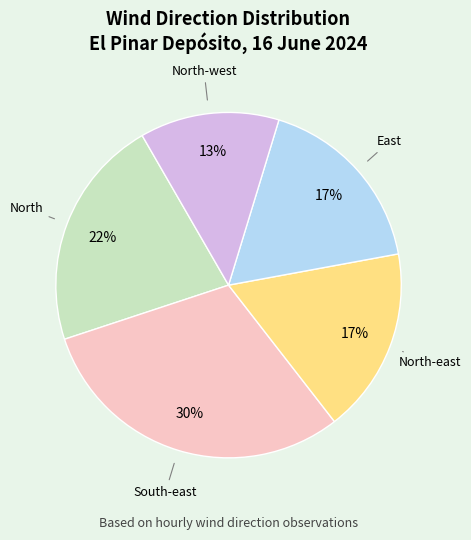

How many slices are in this pie chart?

5